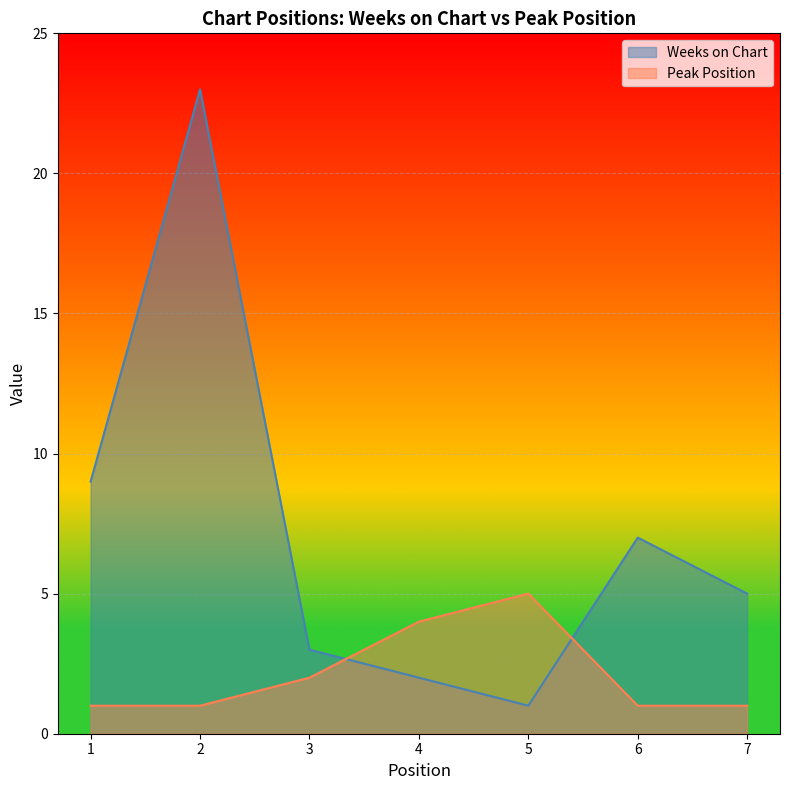

What is the minimum value for Peak Position?

1